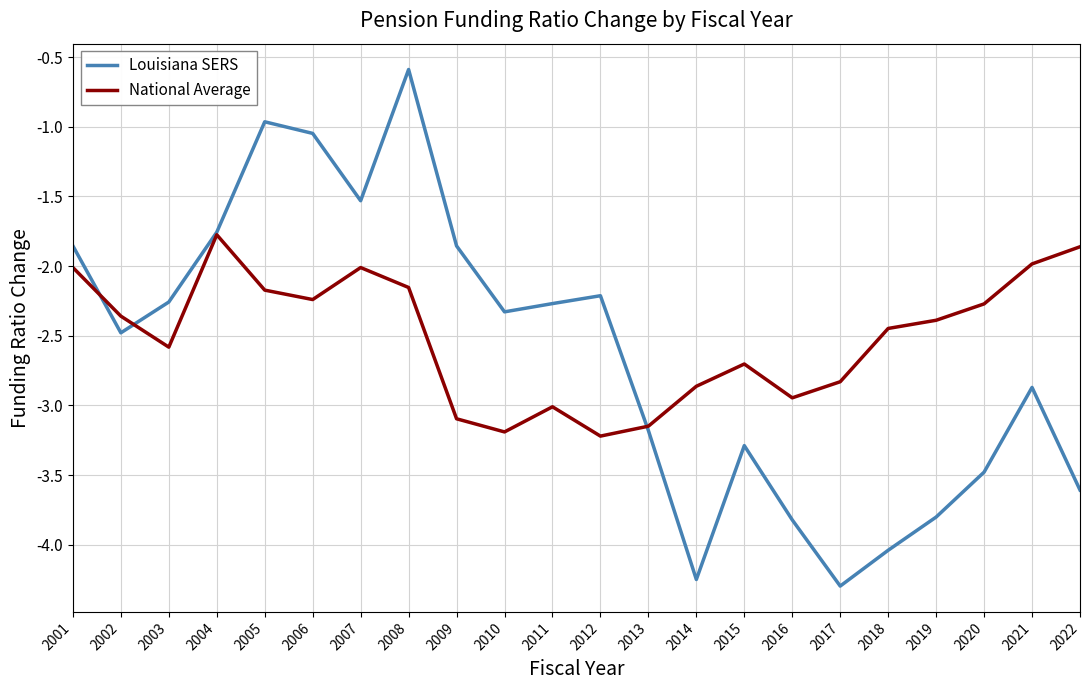

Rank the series at 2020 from lowest to highest value.

Louisiana SERS, National Average